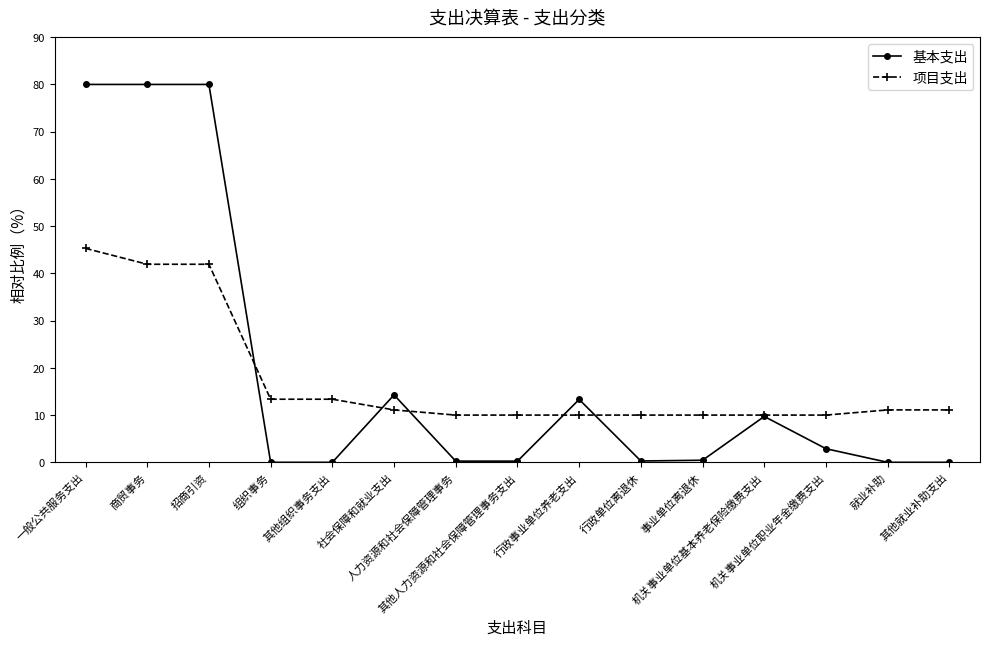

What is the difference between the 项目支出 values at 事业单位离退休 and 组织事务?

3.4